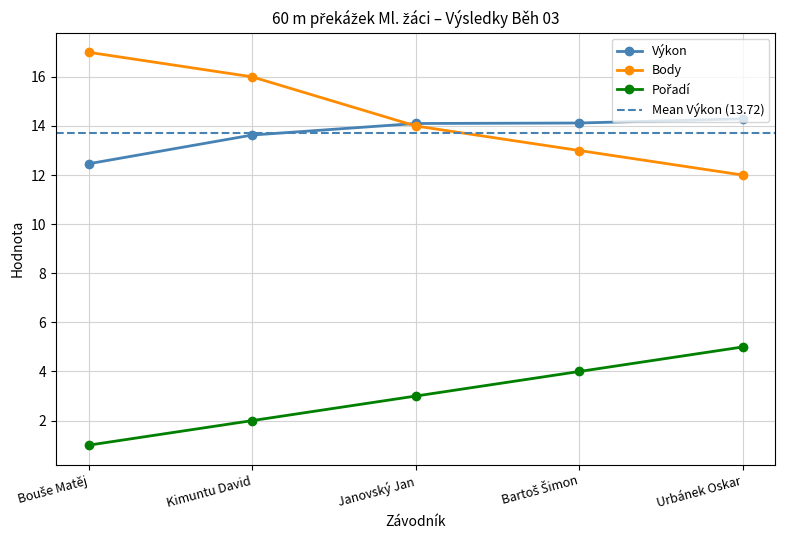

Which category has the lowest value in the Body series?

Urbánek Oskar